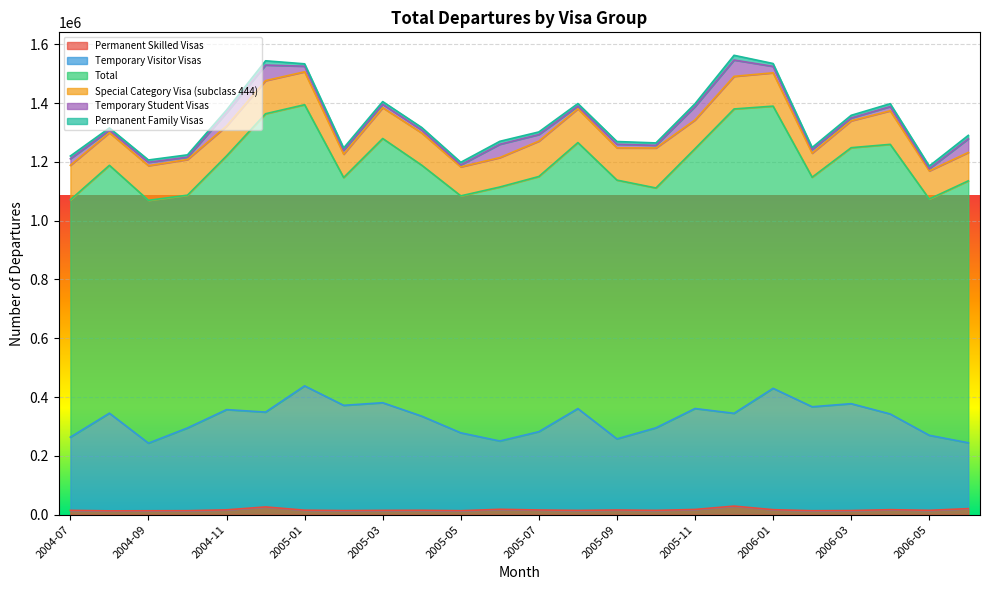

Reading left to right, what are all the values shown in this chart?

Permanent Skilled Visas: 14580	12920	13220	13470	16360	26240	15250	13850	14530	14860	13450	18170	15920	14440	15900	14570	17680	29110	16910	13390	13990	16960	14780	20480
Temporary Visitor Visas: 249010	332200	229960	281500	340890	322590	422800	357960	366210	320150	264850	232290	266290	346260	241800	280790	343300	315580	412790	353610	363480	325500	255140	223980
Total: 807180	843010	825840	791600	862840	1014700	956180	774700	898590	853530	805960	863870	867850	904730	880090	815700	883600	1035100	959690	780630	870590	916940	803640	890800
Special Category Visa (subclass 444): 117440	110960	117930	121280	101750	112660	111980	79490	104780	109650	98520	100100	120260	114980	109570	136010	97810	110890	113350	81780	91470	114200	95610	96620
Temporary Student Visas: 22100	8490	11380	7900	44970	52910	18920	13180	11510	10130	6640	45130	22430	9140	12360	9030	45460	55500	21840	12270	9450	14260	7240	46340
Permanent Family Visas: 9410	7630	7920	7950	9190	14480	8150	7890	9210	8370	8900	10170	8890	8630	9300	8170	9700	16090	9730	7050	9130	9870	9170	11750